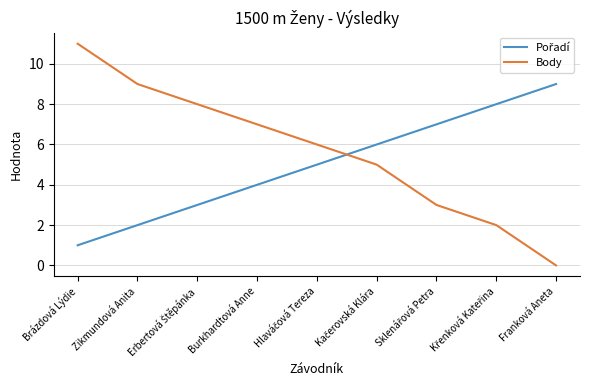

Where does the Body series first go above 6?

Brázdová Lýdie